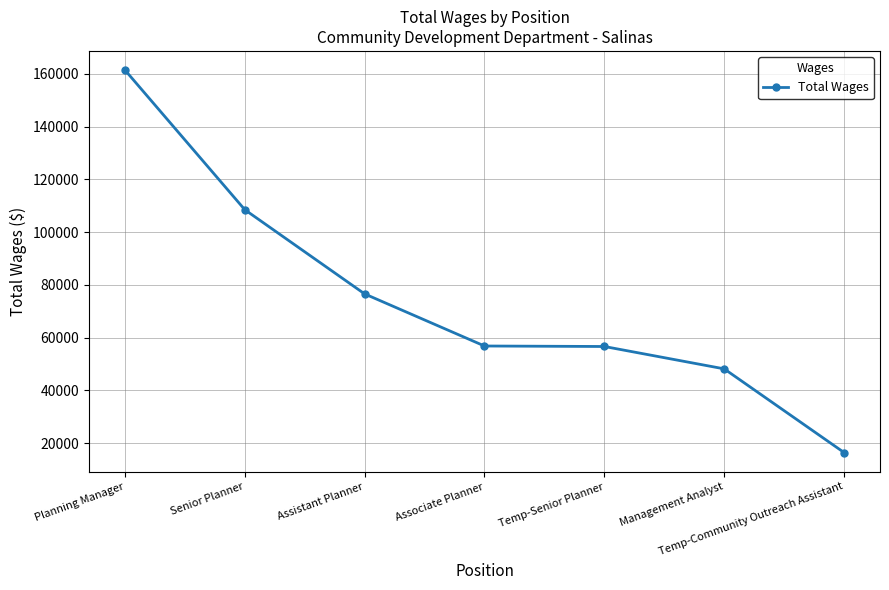

What position from the left is Assistant Planner?

3